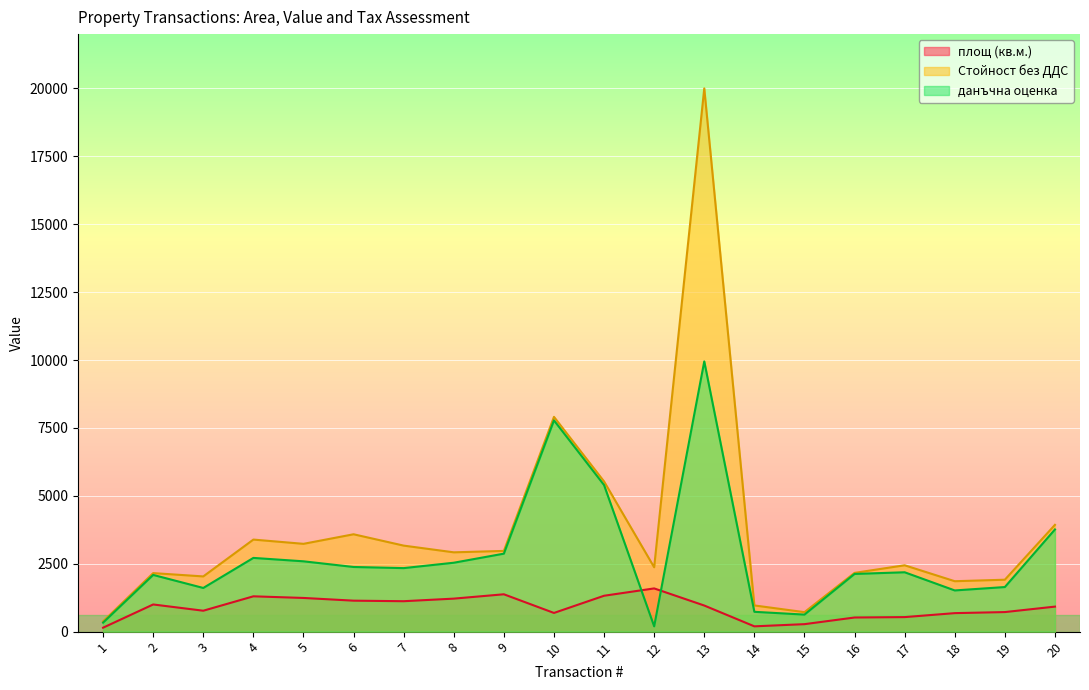

Between 9 and 13, which series saw the biggest shift?

Стойност без ДДС